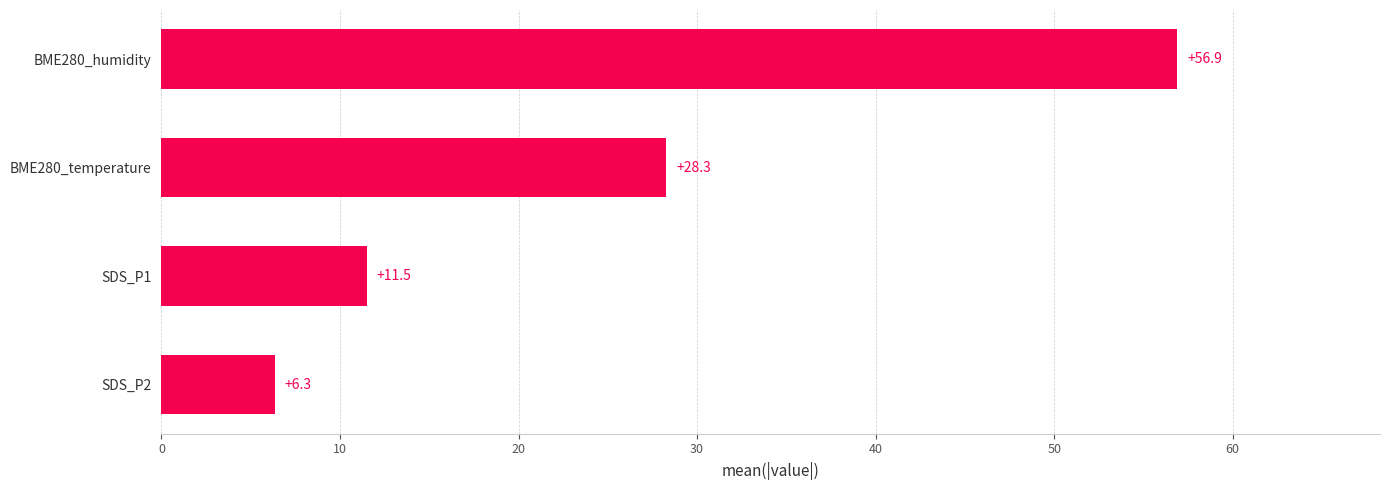

Where is the data nearest to the value 31?

BME280_temperature